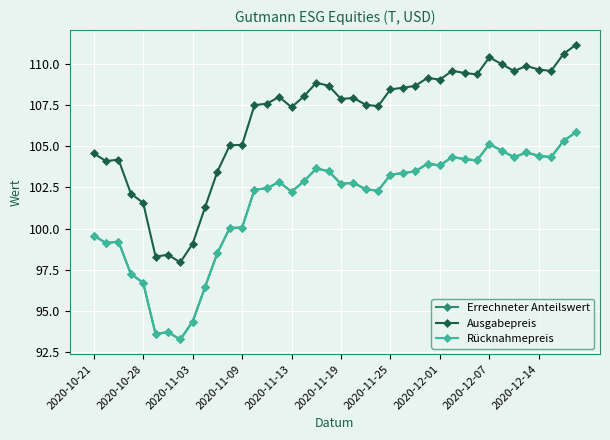

Is this an area chart (filled region under the line)?

No